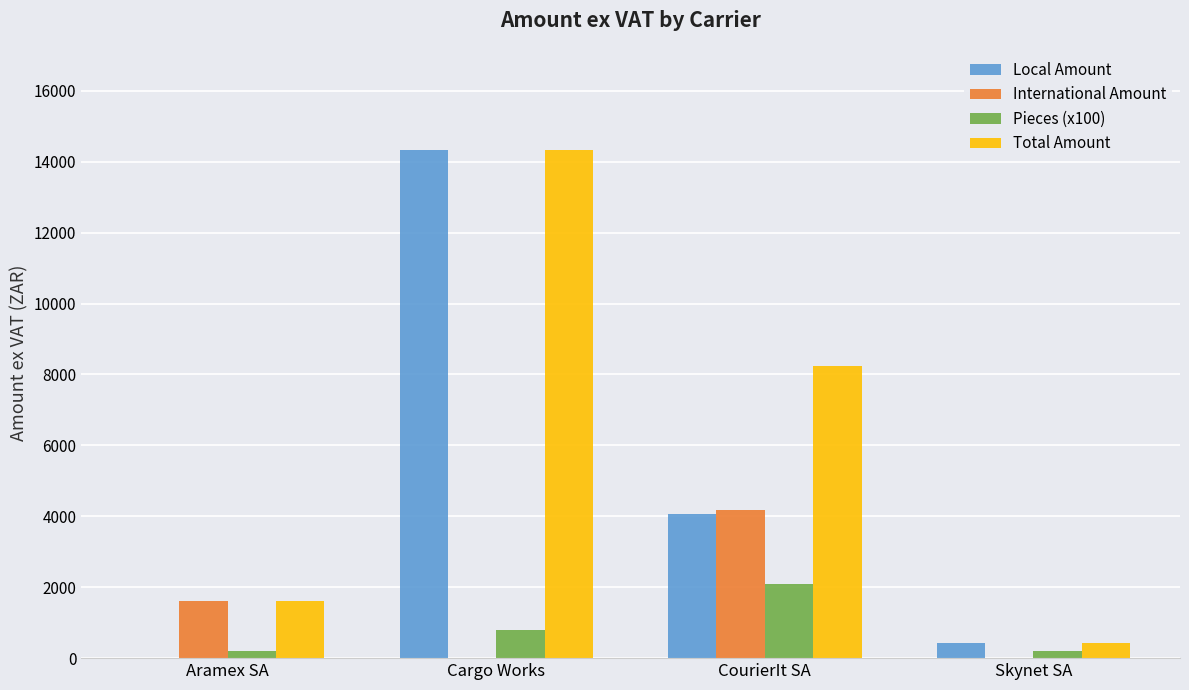

What is the maximum value shown in the chart?

14341.9